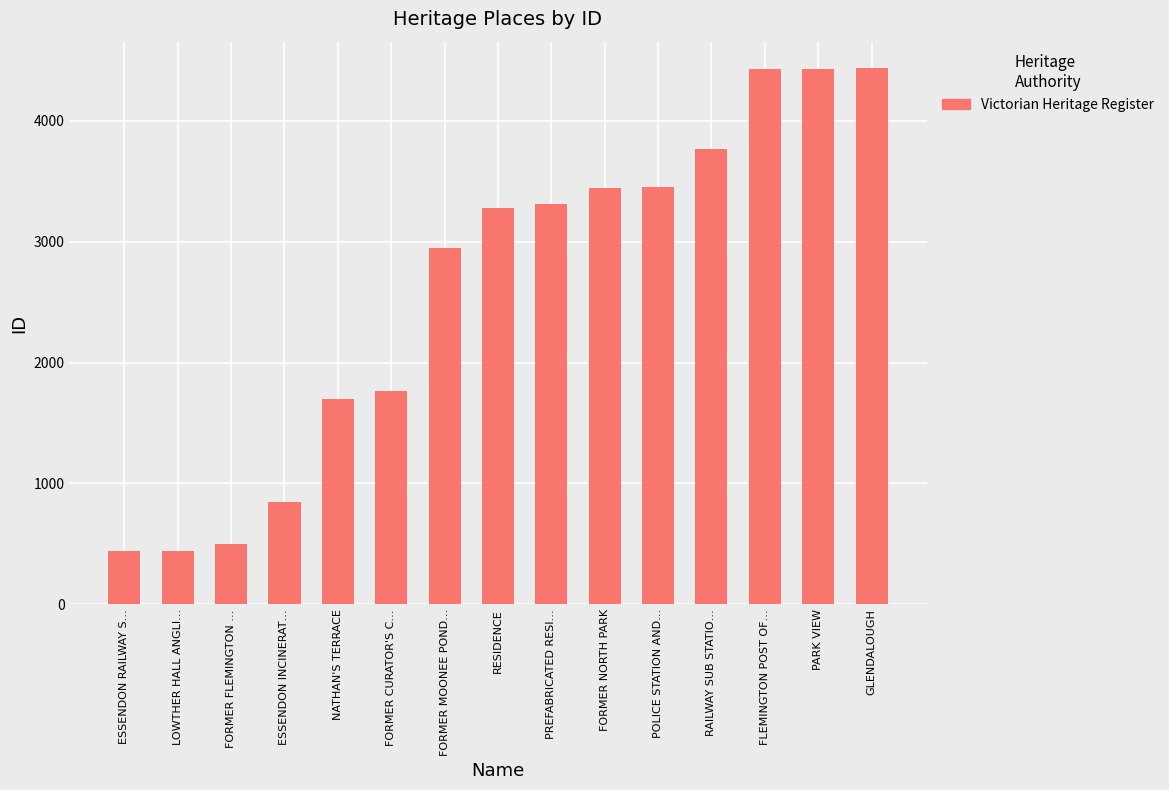

What is the difference between the values at FORMER MOONEE POND… and PREFABRICATED RESI…?

369